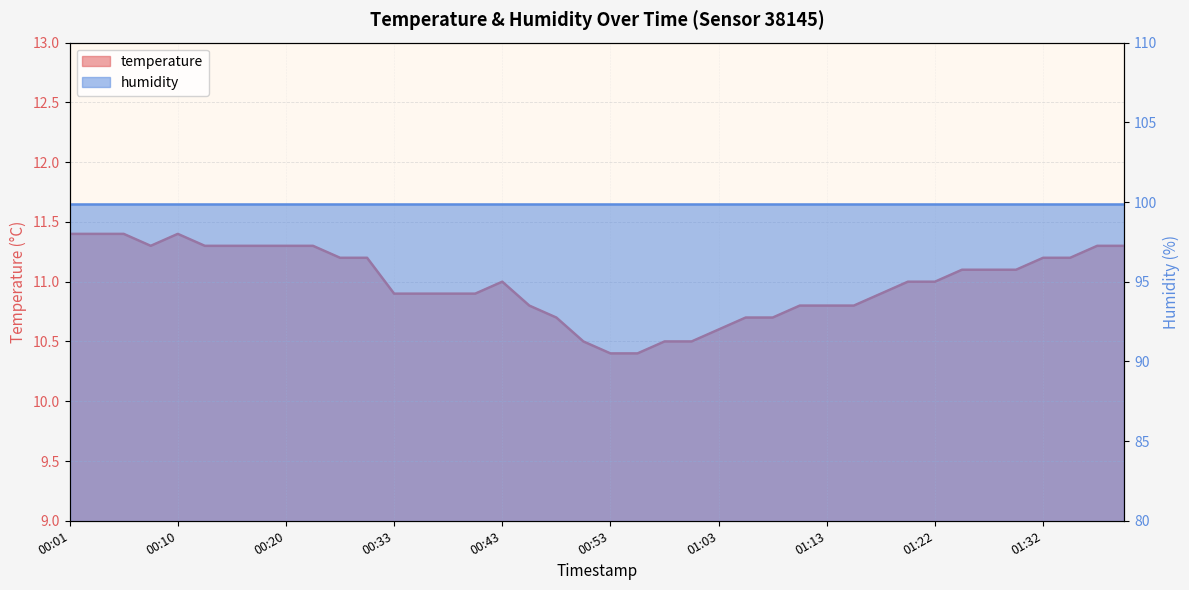

Approximately how many times larger is the value at 00:13 compared to 00:33?

1.0